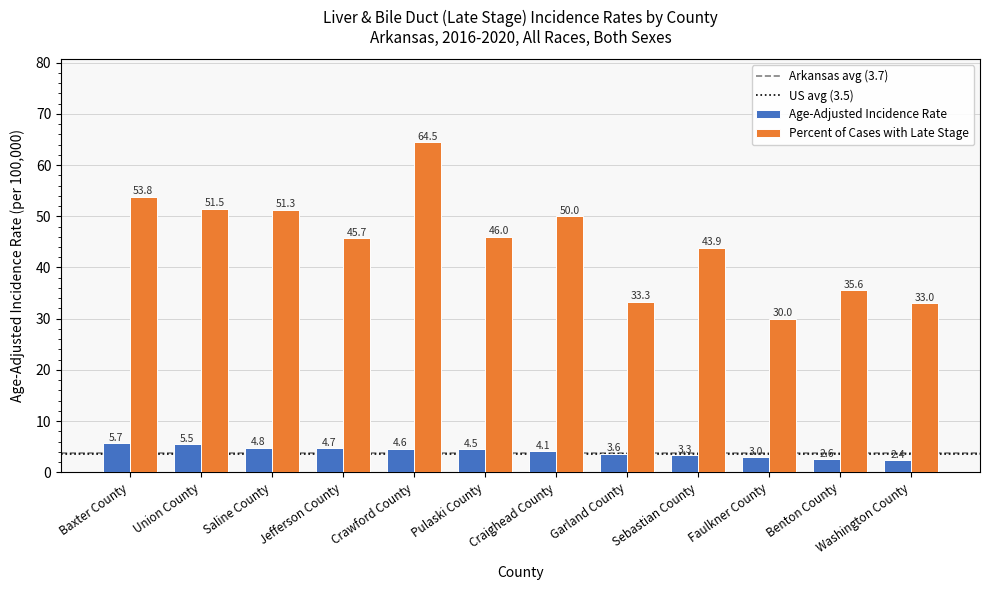

Where is Percent of Cases with Late Stage nearest to the value 47?

Pulaski County